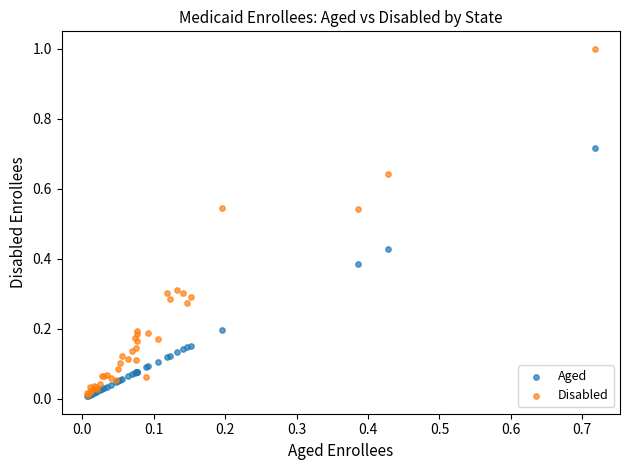

Which series has the widest spread of Y values?

Disabled